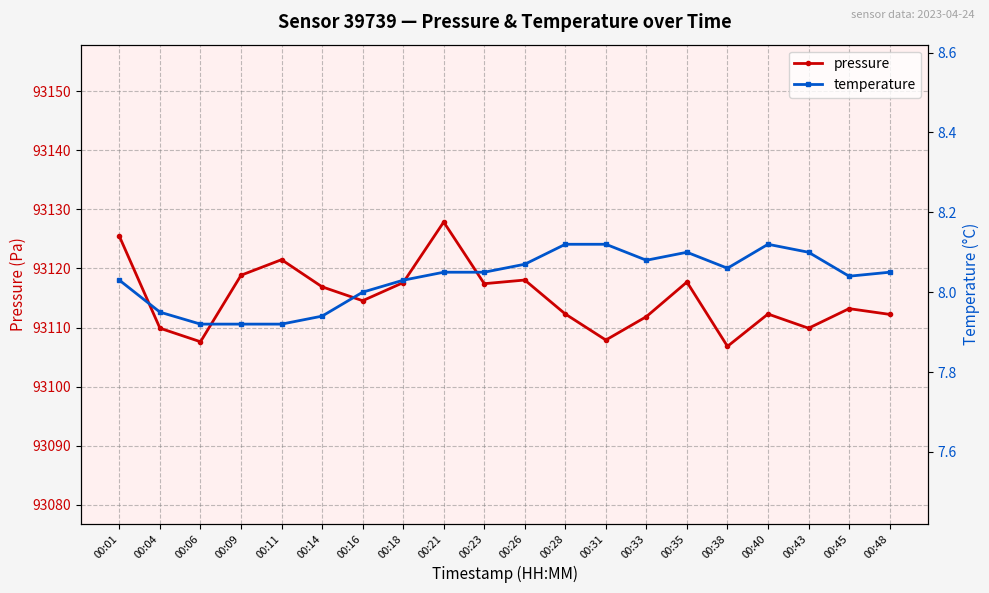

What is the average value of the pressure series?

93115.0